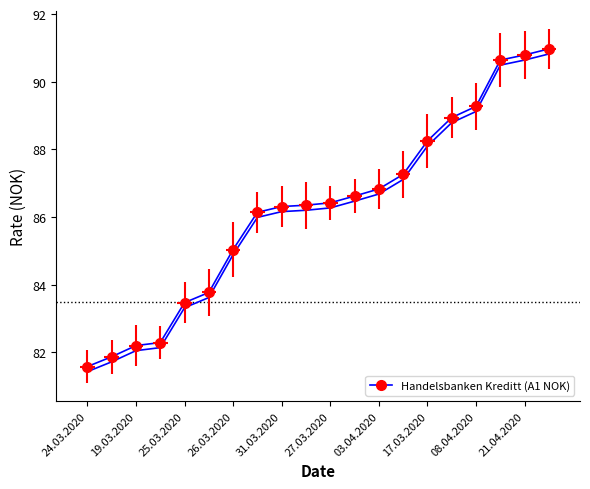

True or false: there are more than 0 points higher than both neighbors.

False